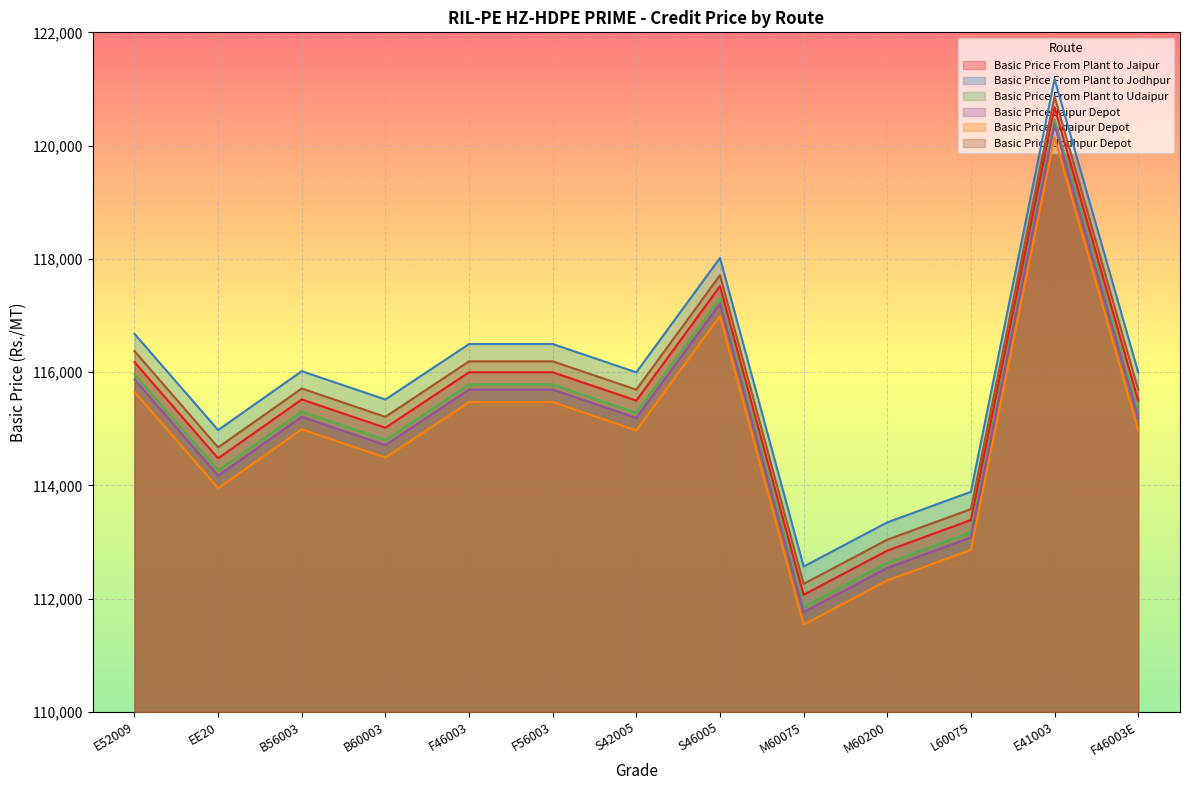

True or false: Basic Price Udaipur Depot and Basic Price From Plant to Jaipur cross at least once.

False